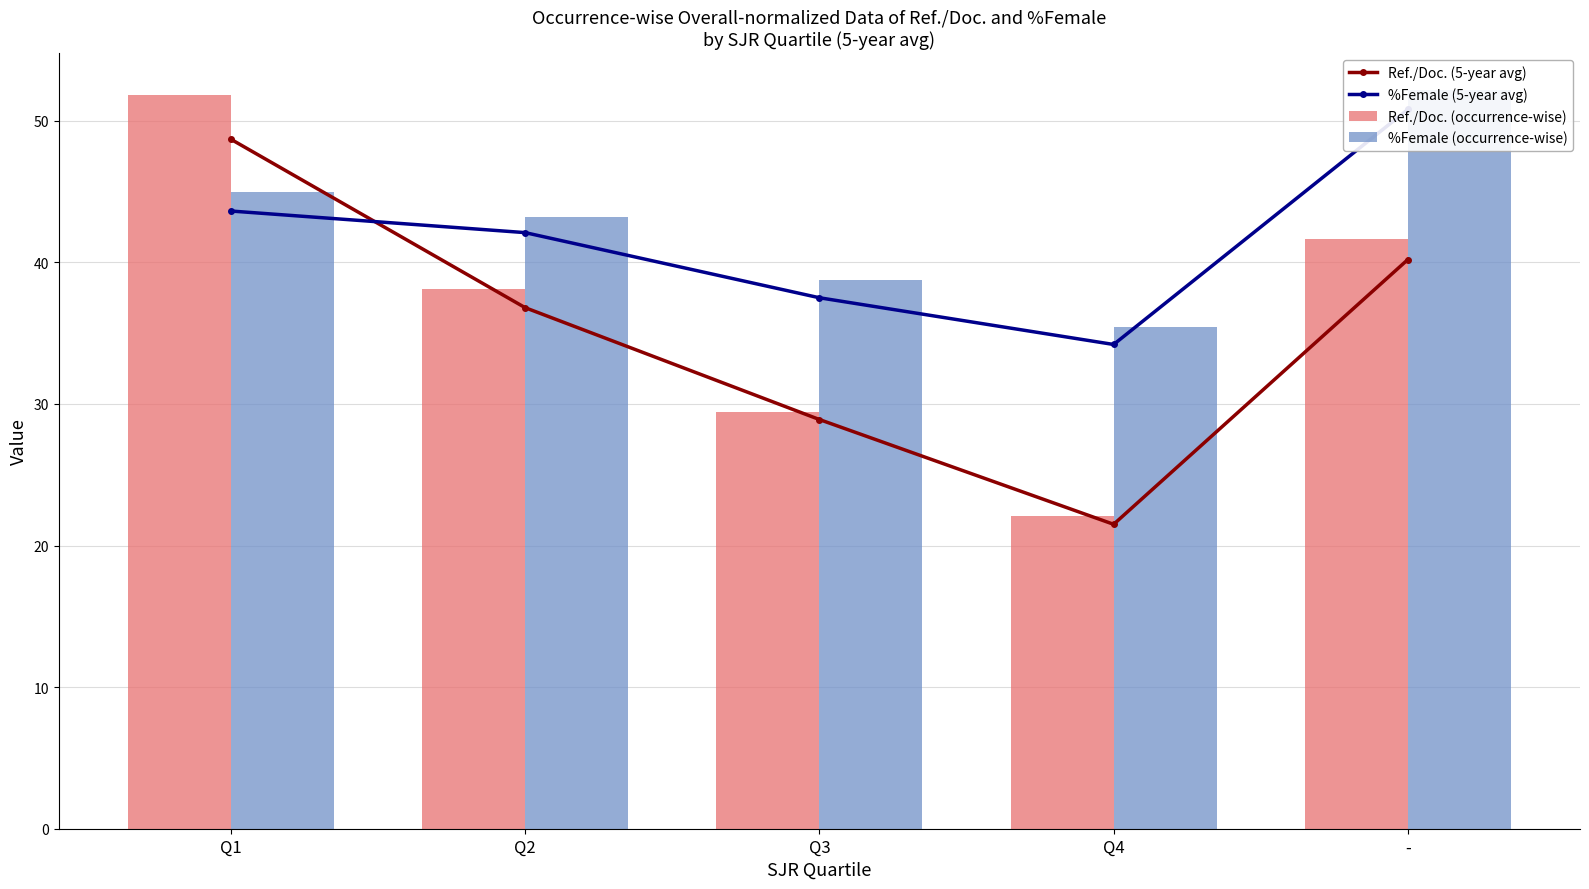

What is the difference between the Ref./Doc. (occurrence-wise) values at Q1 and -?

10.1